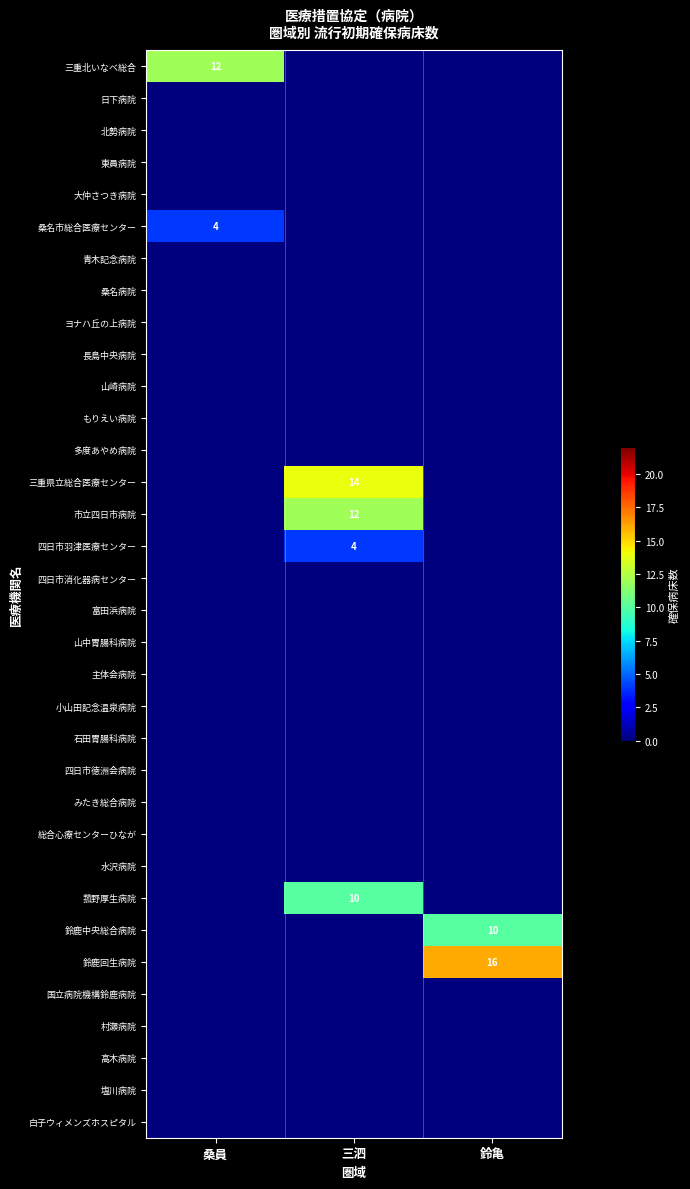

What is the difference between the highest and lowest values at 三泗?

14